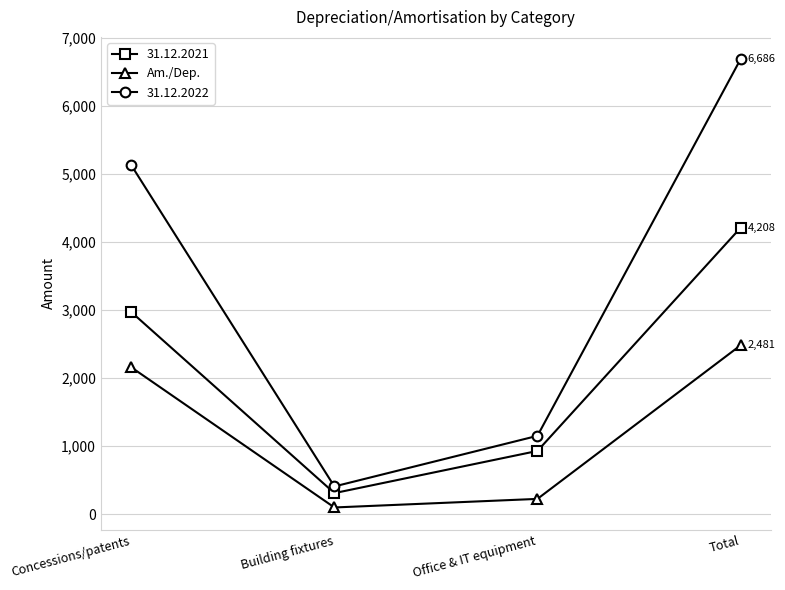

Which series has the widest spread of values?

31.12.2022